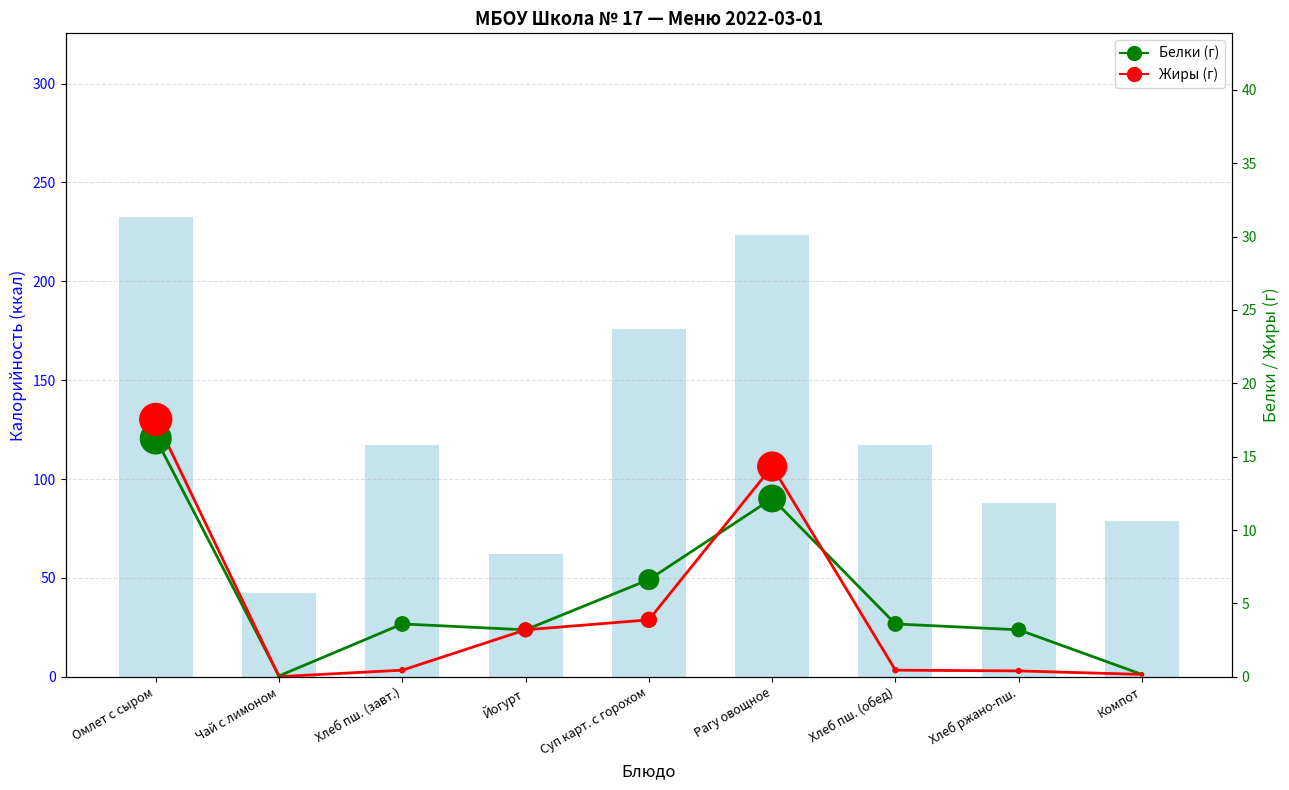

Which series reaches the minimum Y coordinate?

Жиры (г)